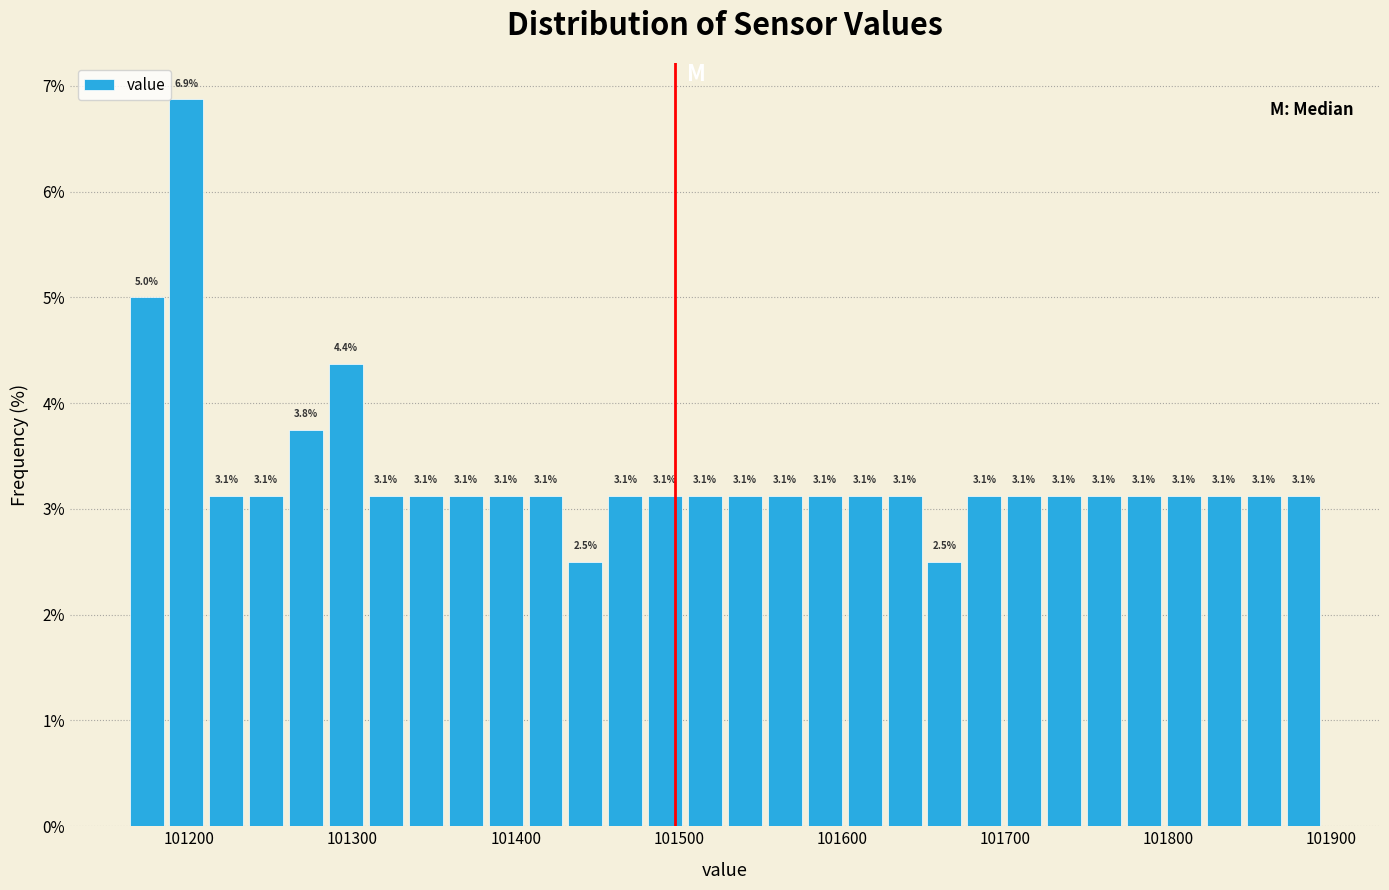

Around what value on the x-axis is the tallest bar? Give the approximate position of its centre, as read against the axis.

101200